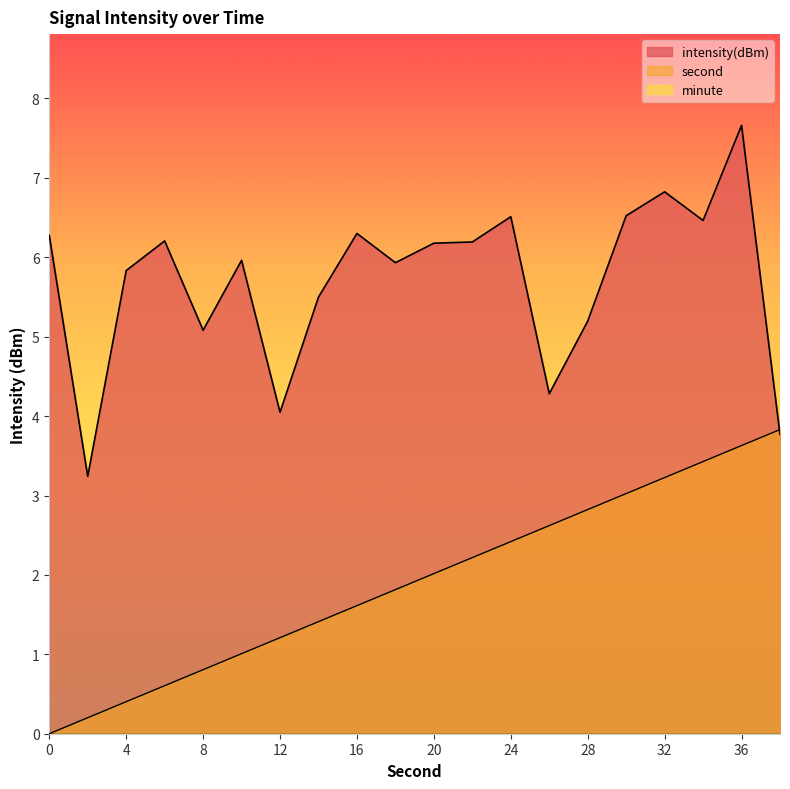

What is the value of the second point at the 9th from the left?

1.6